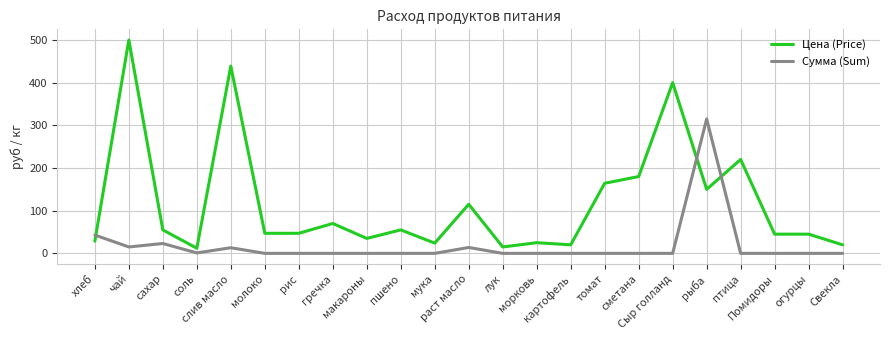

Which series ends up on top after the final intersection of Сумма (Sum) and Цена (Price)?

Цена (Price)